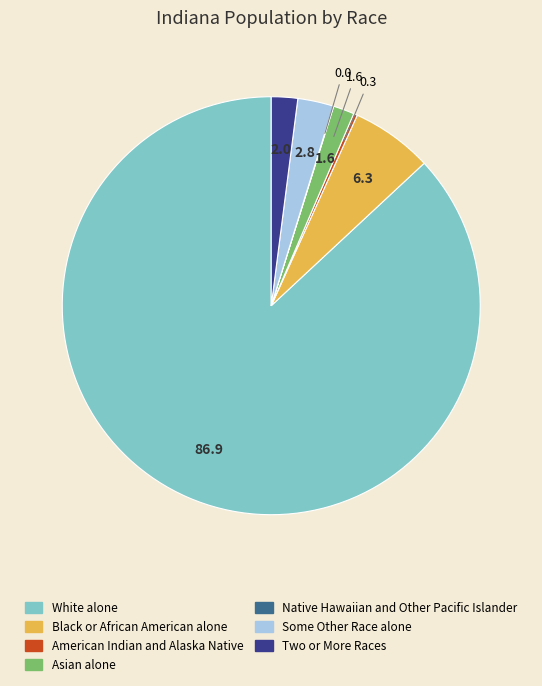

Which slice is the largest?

White alone